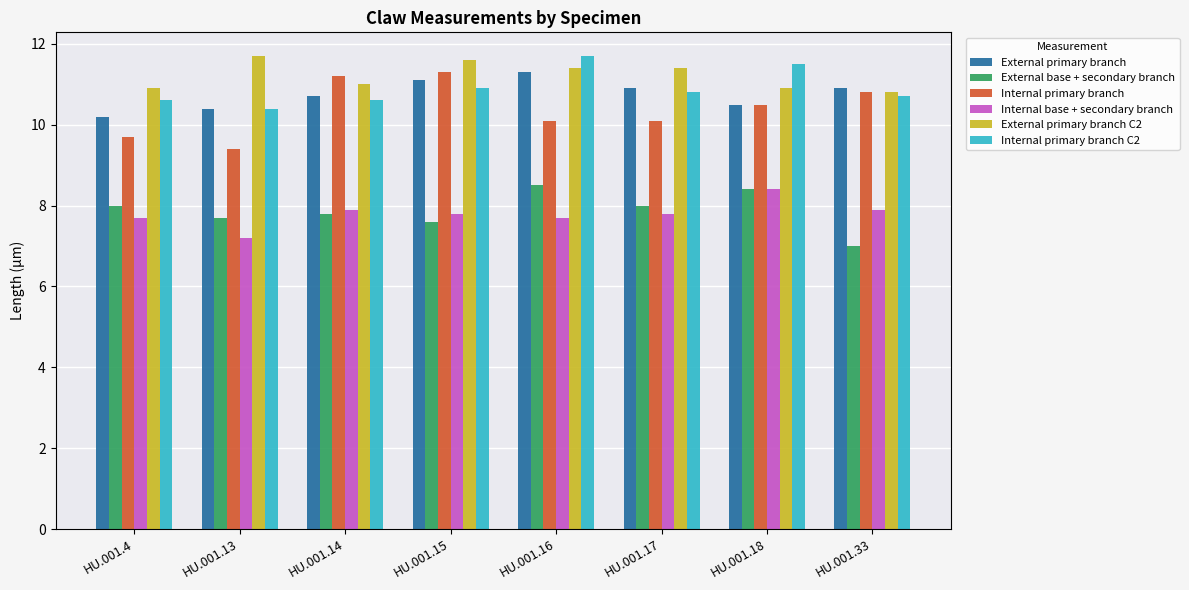

How many bars are there in each group?

6